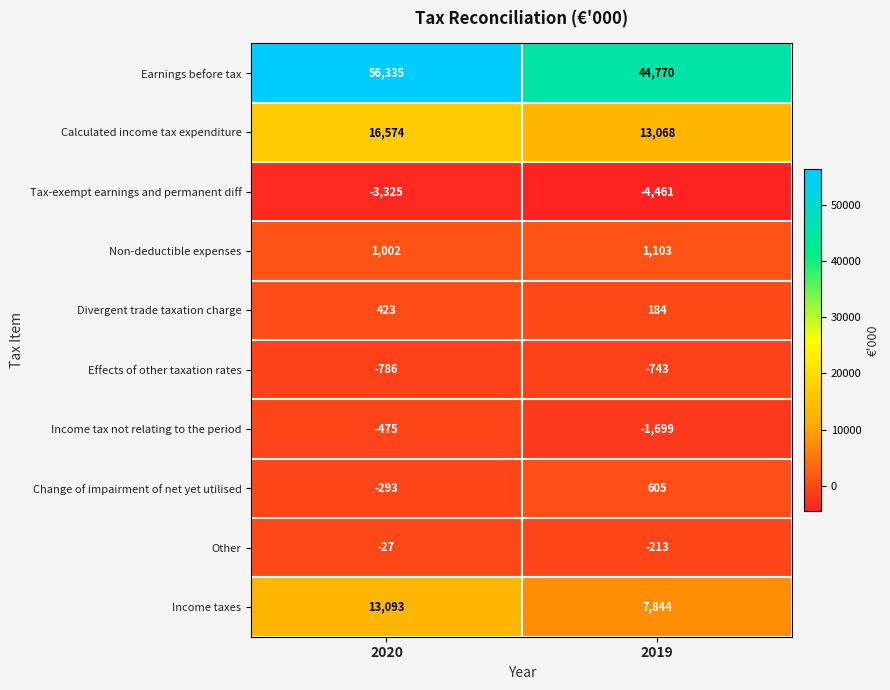

True or false: Non-deductible expenses has a value of 336 at 2019.

False